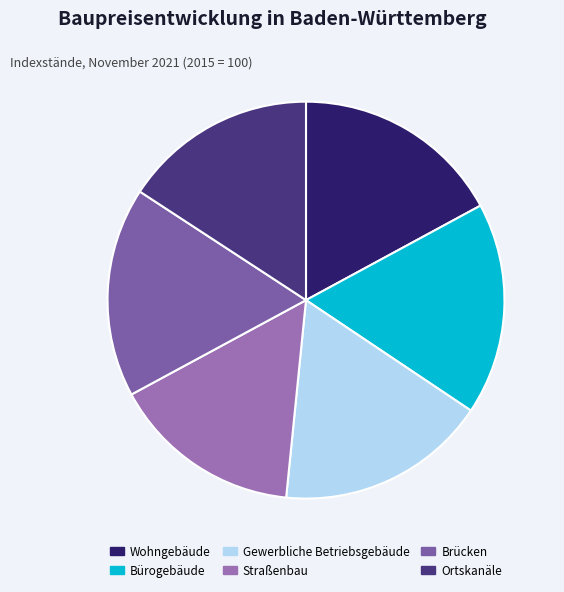

Is it true that Straßenbau is 16% of the pie?

True